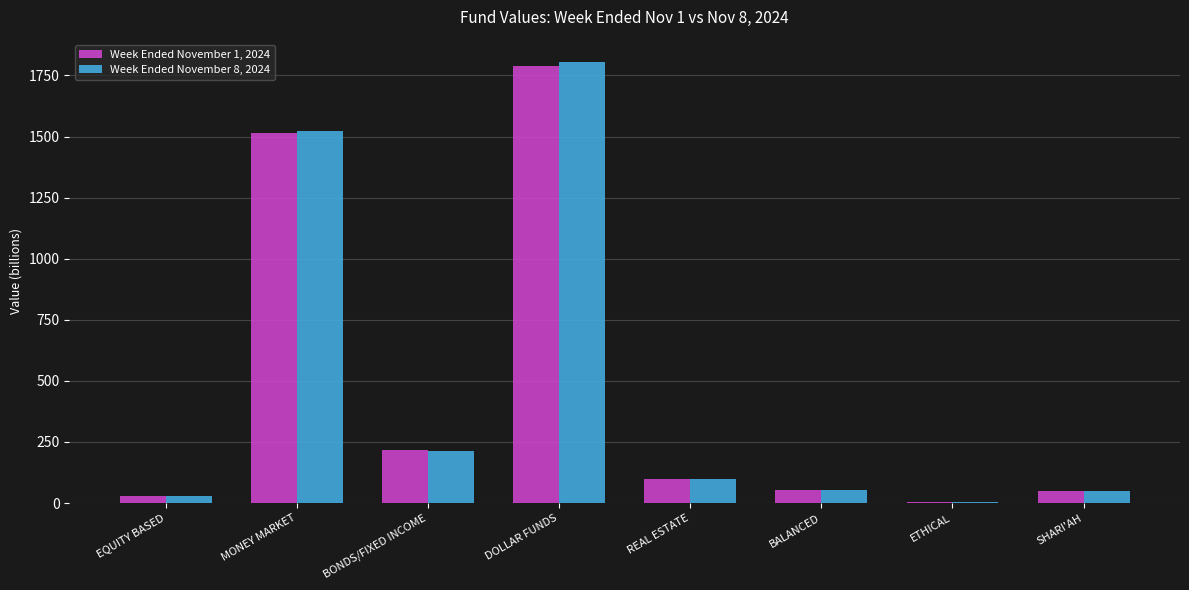

At which label does Week Ended November 8, 2024 first exceed 99?

MONEY MARKET